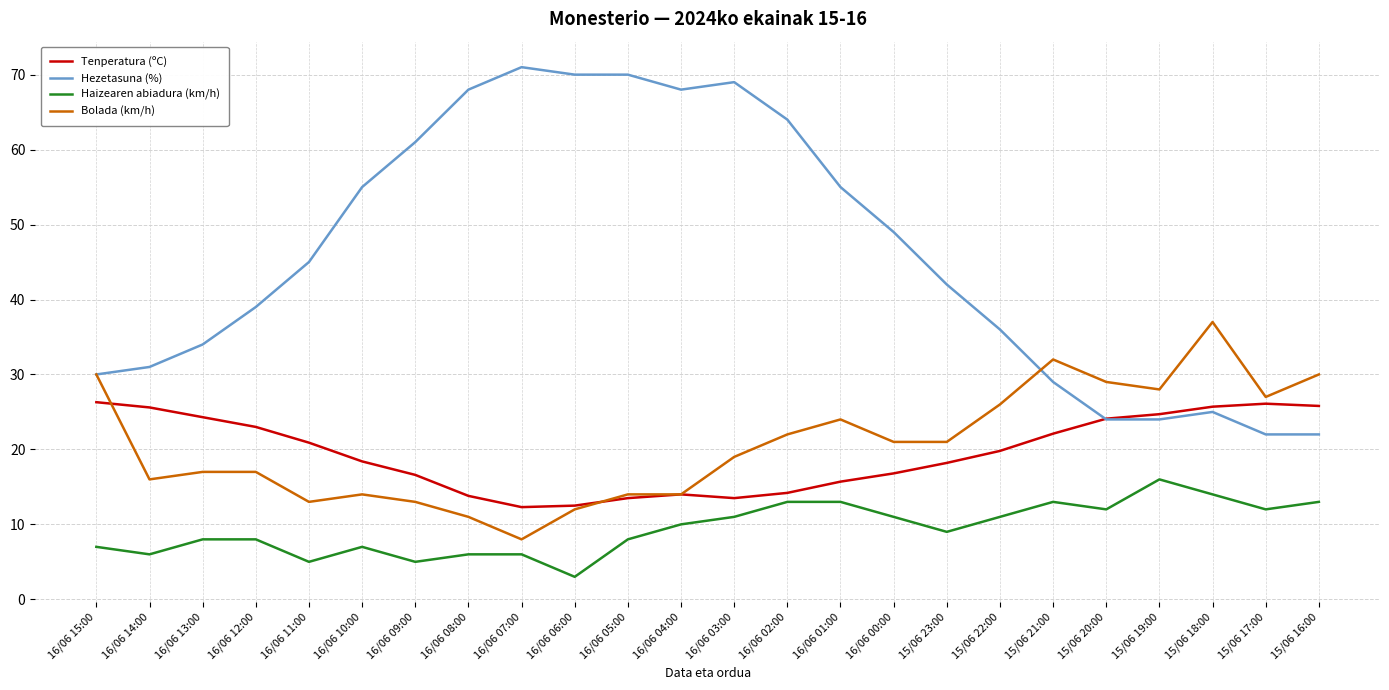

Which category has the lowest value in the Haizearen abiadura (km/h) series?

16/06 06:00